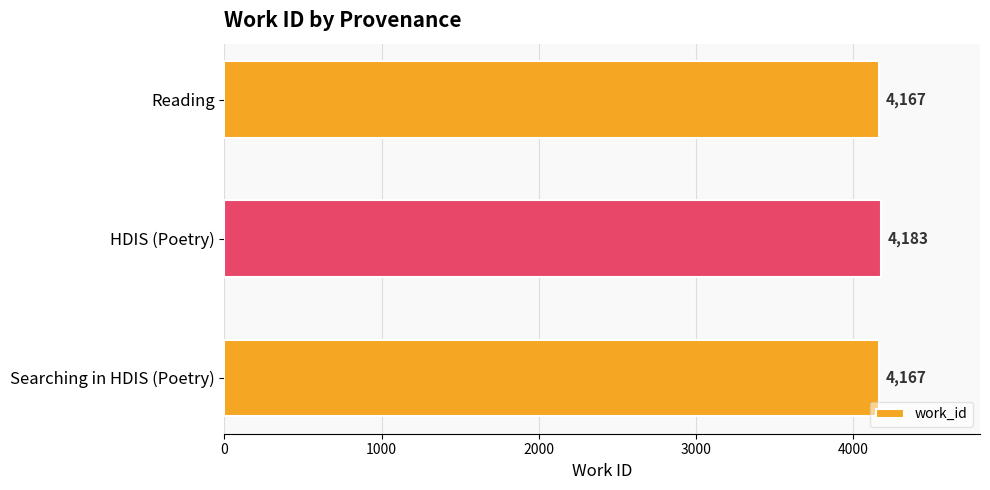

Between HDIS (Poetry) and Searching in HDIS (Poetry), which is larger?

HDIS (Poetry)